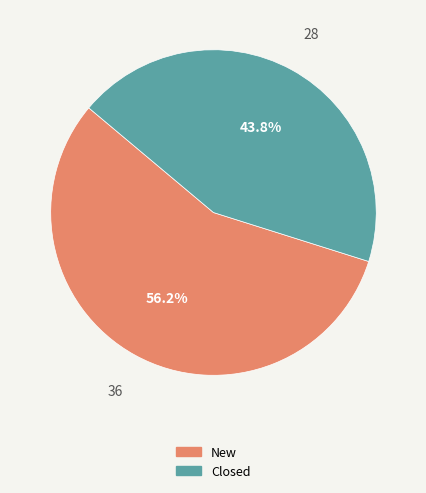

How many segments does this pie chart have?

2